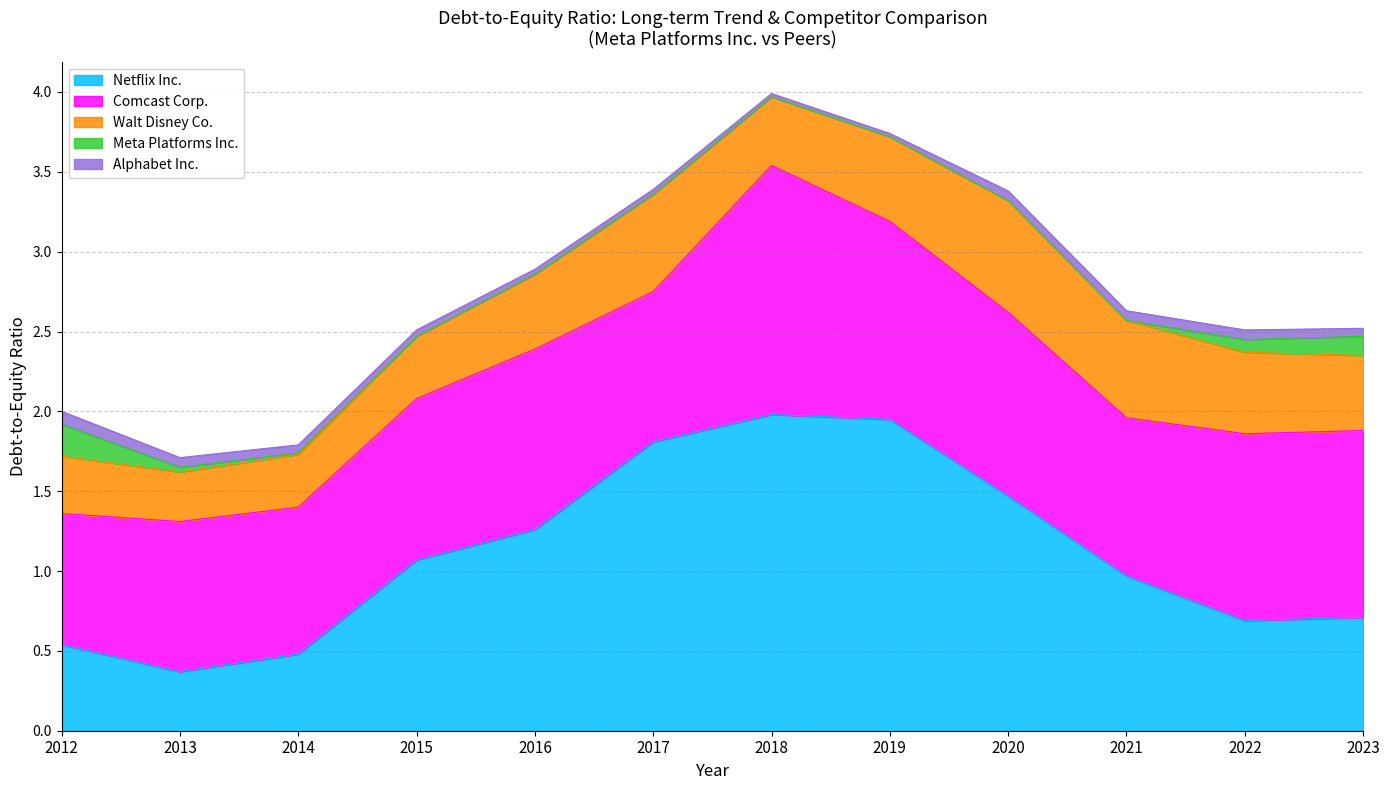

Which has a higher value, 2023 or 2012?

2023